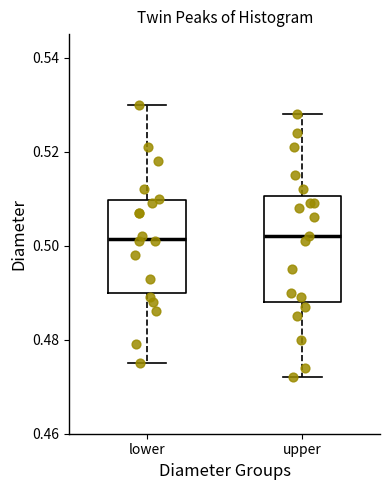

Where is the lower edge of the box for upper on the y-axis? The values are not printed on the chart, so give them approximately, as read against the axis.

0.488